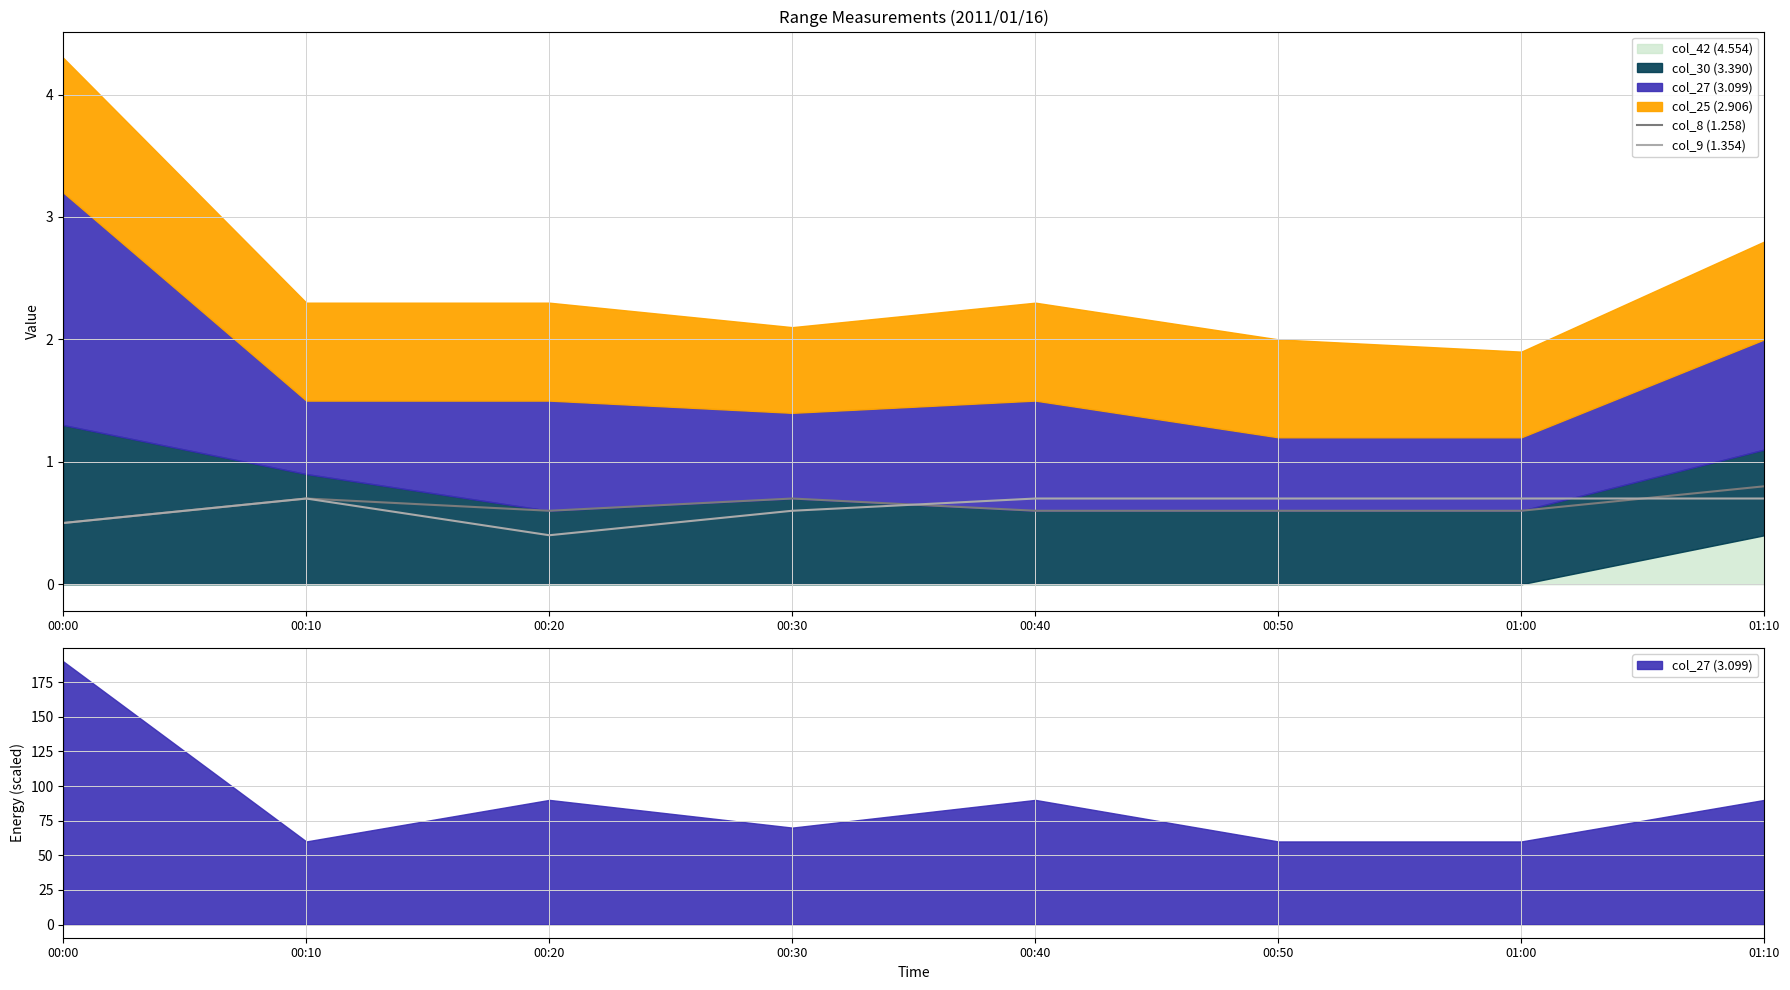

At which label is col_9 (1.354) closest to 0?

00:20